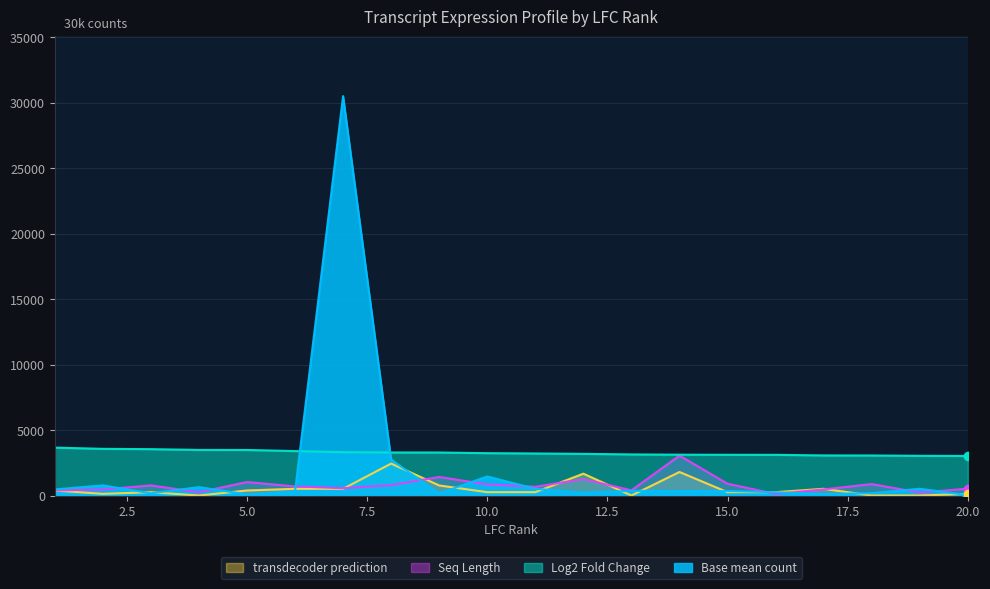

What is the total value across all series at 2?

4930.5